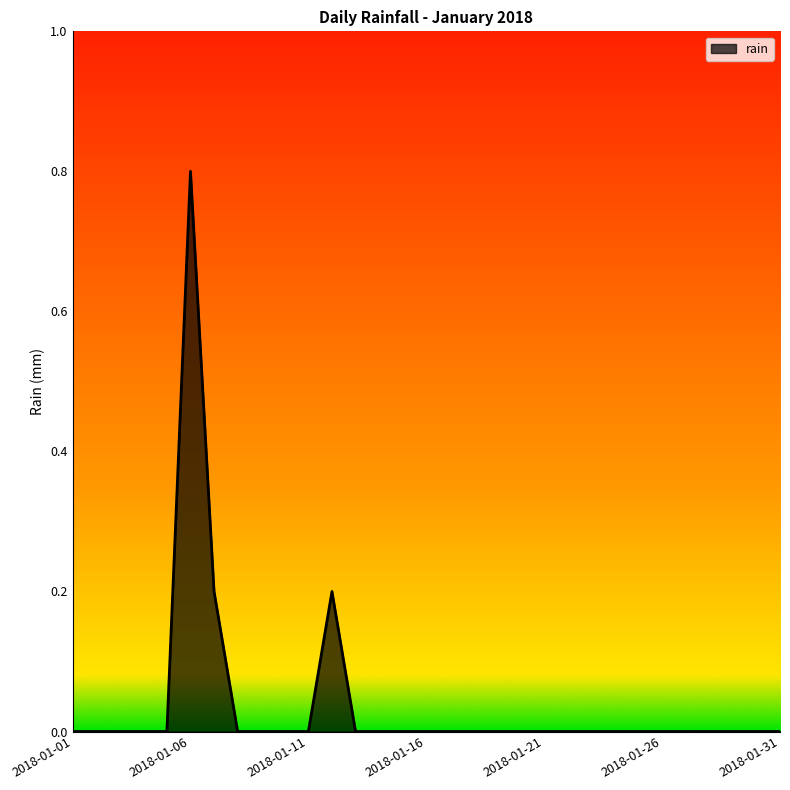

How many lines are shown in the chart?

1